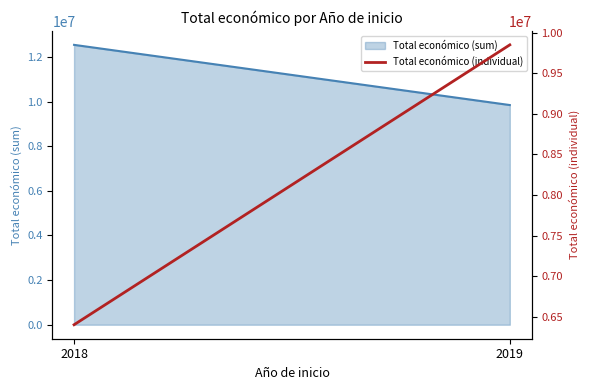

Reading right to left, transcribe all the data shown in this chart.

2019=9847932	2018=6401275